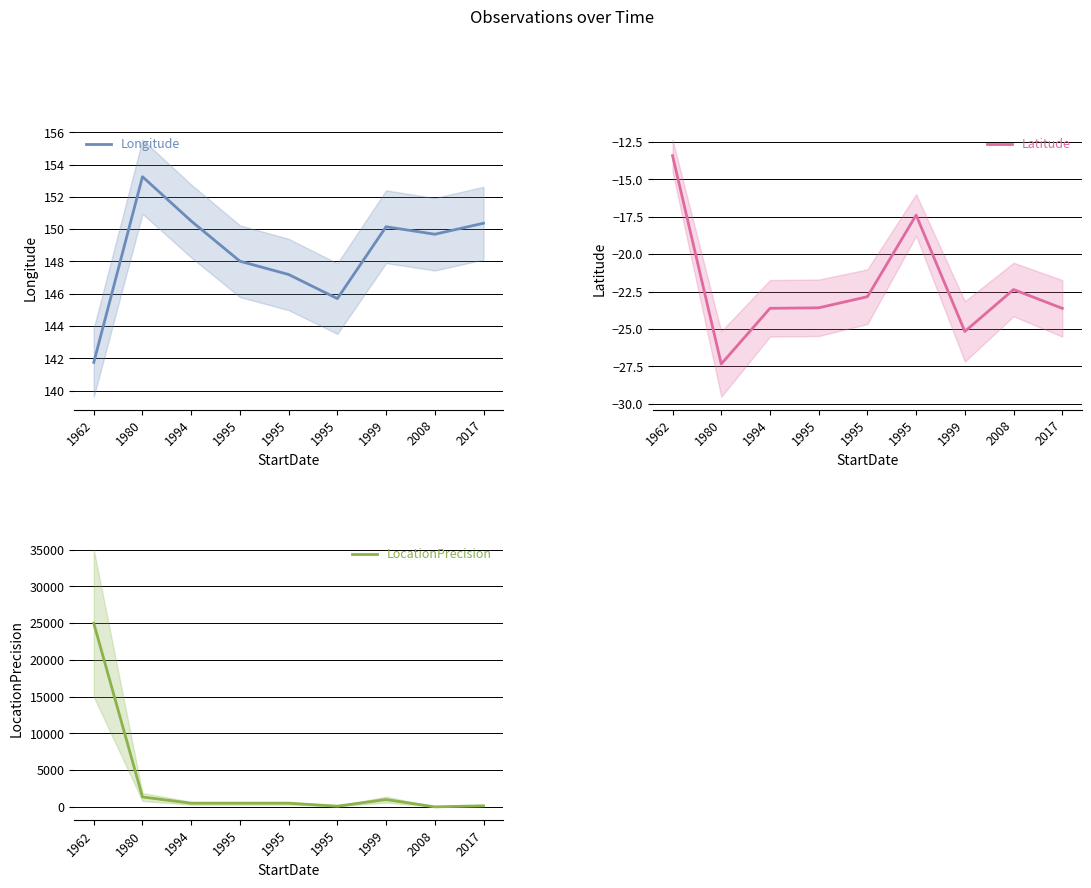

True or false: Latitude and Longitude intersect in this chart.

False